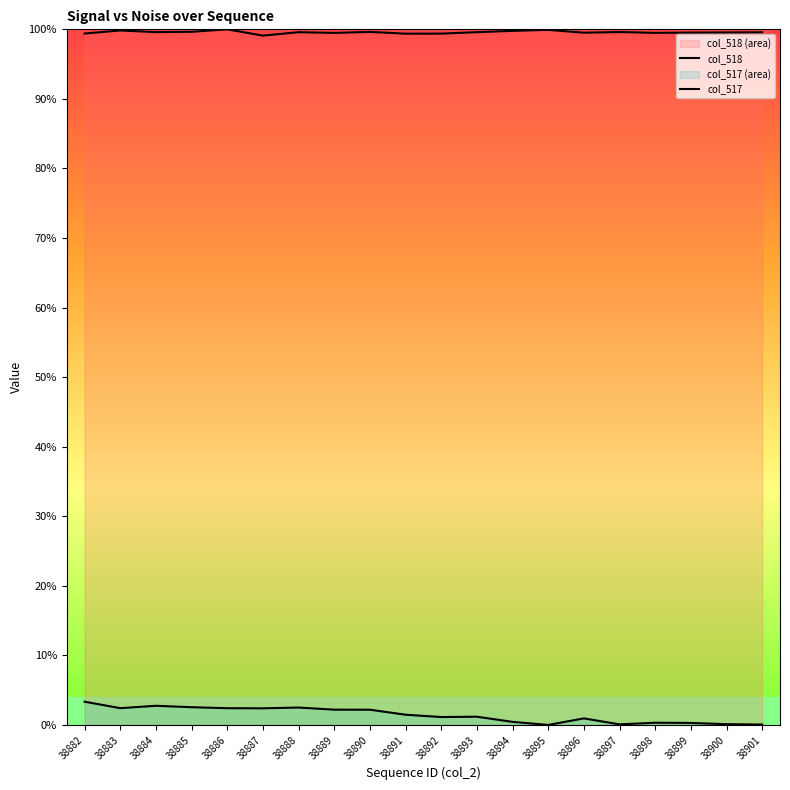

How many data points does each series have?

20